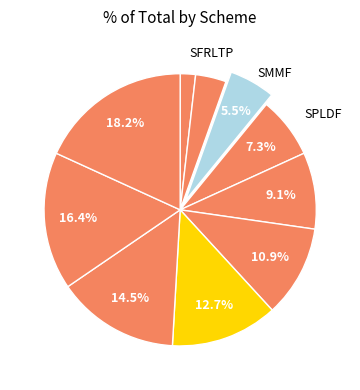

Count the number of slices in the pie.

10